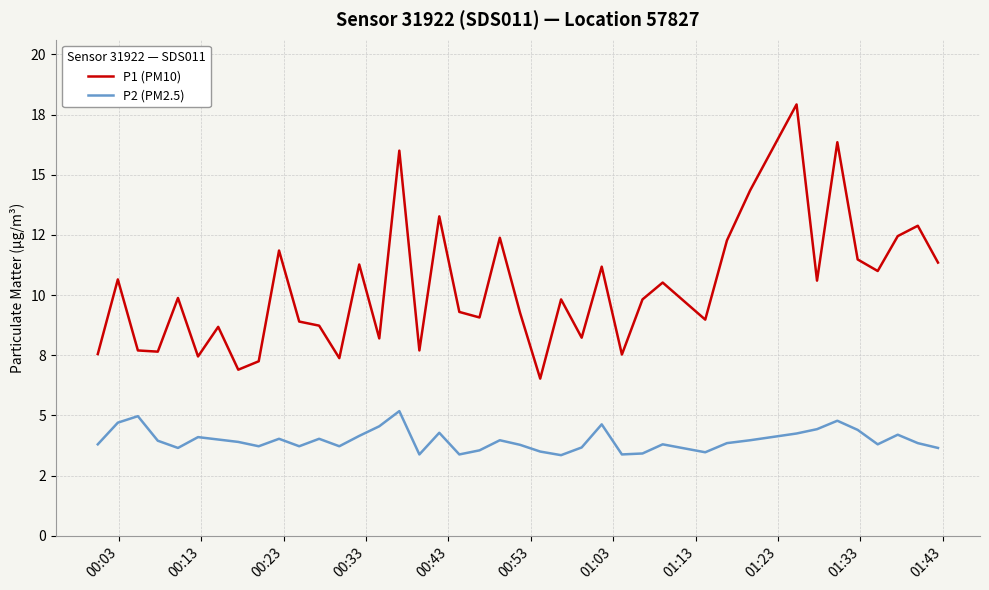

List the series in order of their peak value, lowest first.

P2 (PM2.5), P1 (PM10)